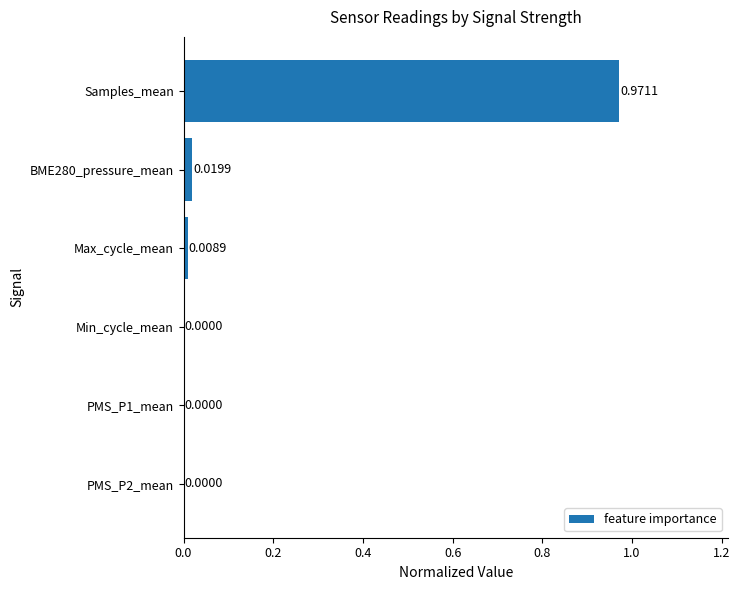

Does the chart contain stacked bars?

No